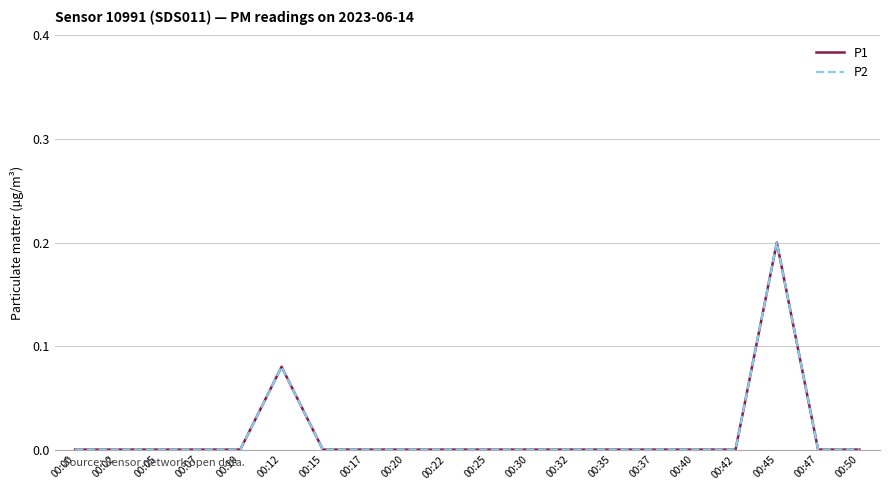

Does the chart display data point markers on the line(s)?

No